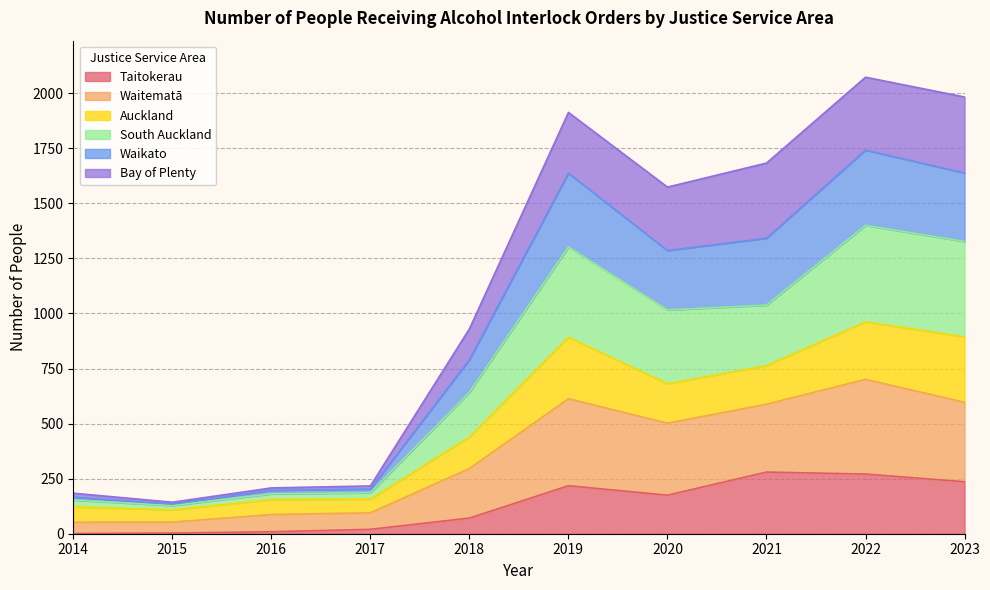

At which label does Taitokerau reach its peak?

2021